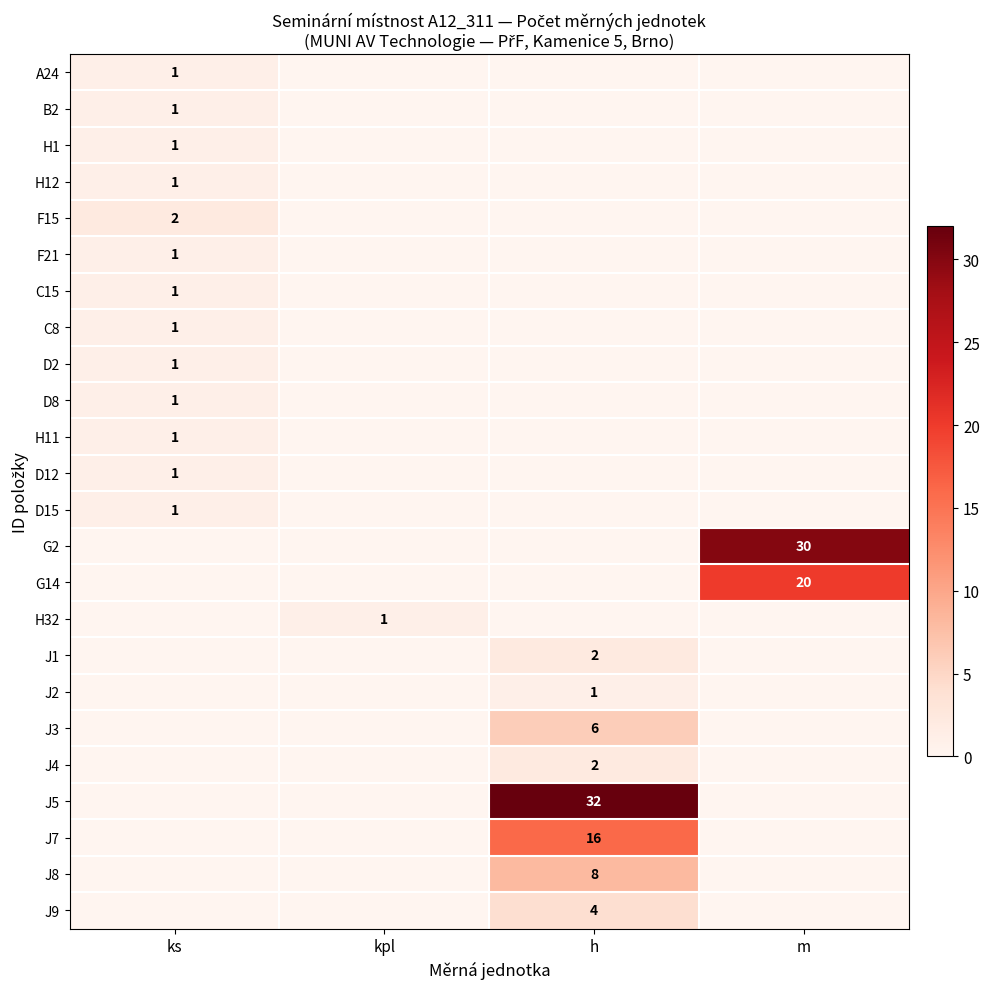

Is it true that G14 equals 20 at m?

True